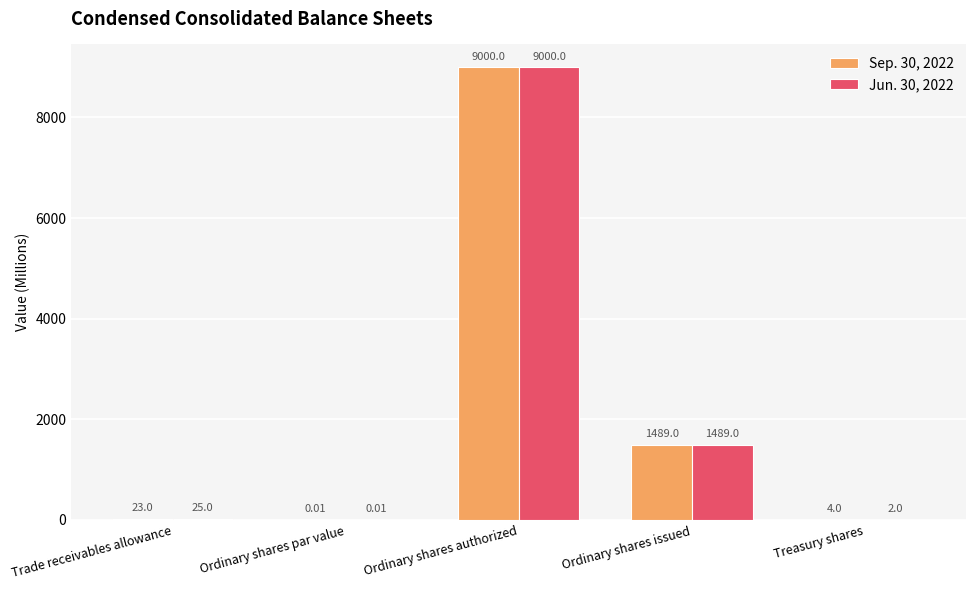

What is the highest value of the Sep. 30, 2022 series?

9000.0